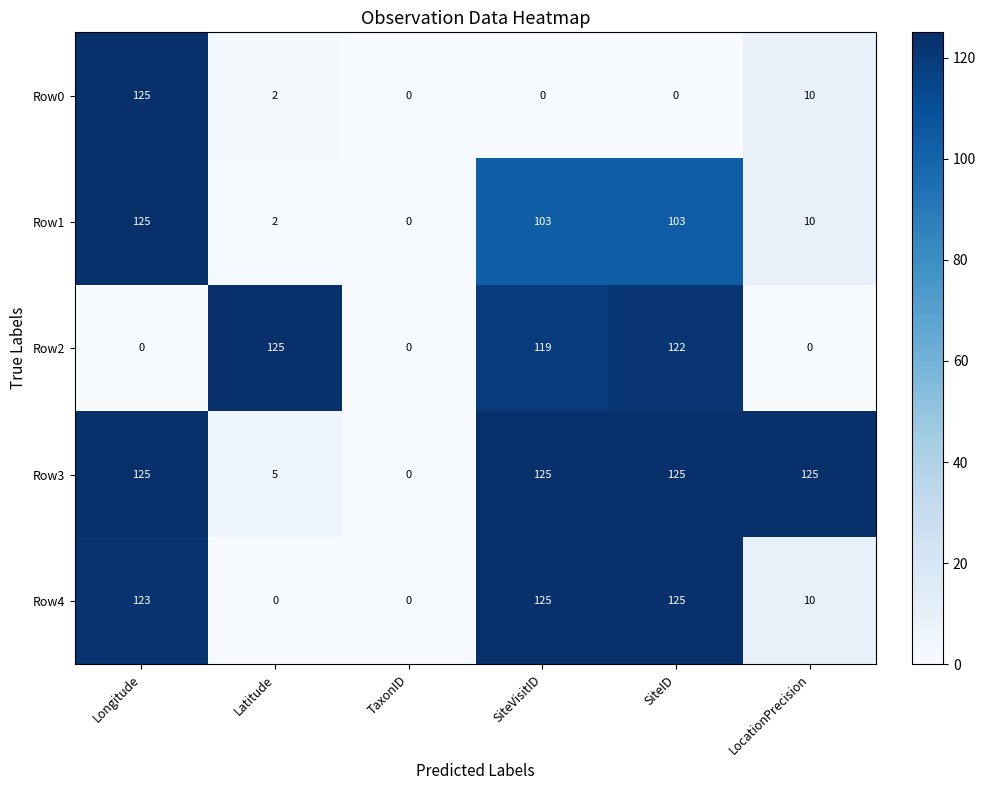

How many series are shown in this chart?

5